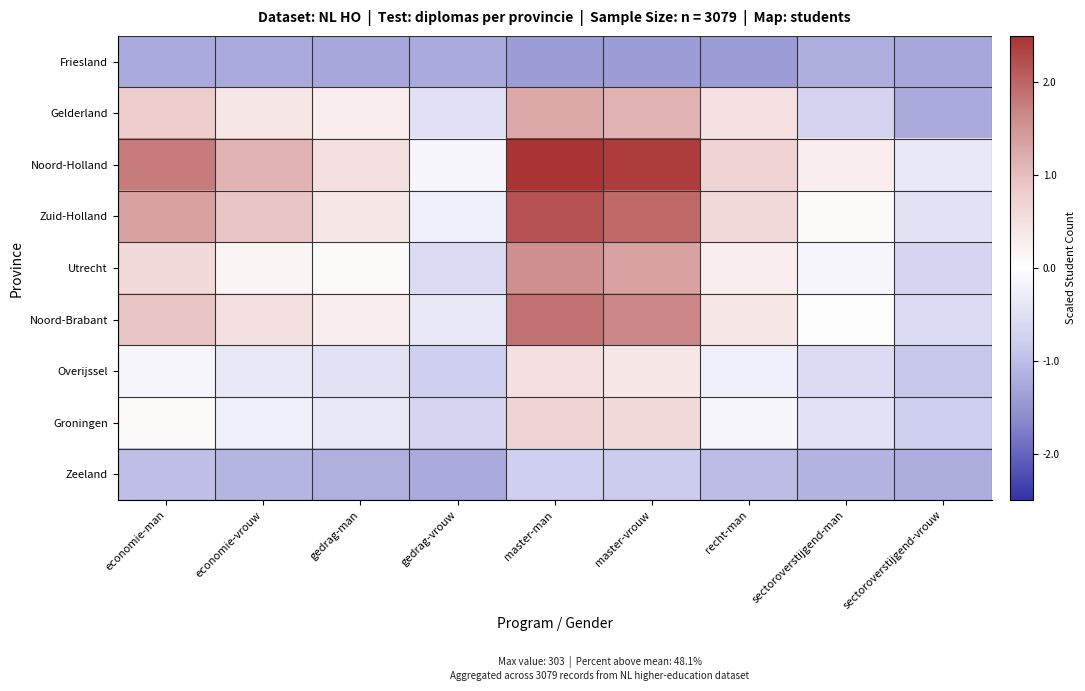

Reading right to left, what are all the values shown in this chart?

Friesland: sectoroverstijgend-vrouw=-1.3	sectoroverstijgend-man=-1.2	recht-man=-1.4	master-vrouw=-1.4	master-man=-1.4	gedrag-vrouw=-1.2	gedrag-man=-1.3	economie-vrouw=-1.2	economie-man=-1.2
Gelderland: sectoroverstijgend-vrouw=-1.2	sectoroverstijgend-man=-0.7	recht-man=0.5	master-vrouw=1.1	master-man=1.3	gedrag-vrouw=-0.5	gedrag-man=0.3	economie-vrouw=0.4	economie-man=0.8
Noord-Holland: sectoroverstijgend-vrouw=-0.4	sectoroverstijgend-man=0.3	recht-man=0.7	master-vrouw=2.4	master-man=2.5	gedrag-vrouw=-0.1	gedrag-man=0.5	economie-vrouw=1.1	economie-man=1.8
Zuid-Holland: sectoroverstijgend-vrouw=-0.5	sectoroverstijgend-man=0.1	recht-man=0.6	master-vrouw=2.0	master-man=2.2	gedrag-vrouw=-0.2	gedrag-man=0.4	economie-vrouw=0.9	economie-man=1.3
Utrecht: sectoroverstijgend-vrouw=-0.7	sectoroverstijgend-man=-0.1	recht-man=0.3	master-vrouw=1.3	master-man=1.5	gedrag-vrouw=-0.6	gedrag-man=0.1	economie-vrouw=0.2	economie-man=0.6
Noord-Brabant: sectoroverstijgend-vrouw=-0.6	sectoroverstijgend-man=-0.0	recht-man=0.4	master-vrouw=1.7	master-man=1.9	gedrag-vrouw=-0.4	gedrag-man=0.3	economie-vrouw=0.5	economie-man=0.9
Overijssel: sectoroverstijgend-vrouw=-0.9	sectoroverstijgend-man=-0.6	recht-man=-0.2	master-vrouw=0.4	master-man=0.5	gedrag-vrouw=-0.8	gedrag-man=-0.5	economie-vrouw=-0.4	economie-man=-0.1
Groningen: sectoroverstijgend-vrouw=-0.8	sectoroverstijgend-man=-0.5	recht-man=-0.1	master-vrouw=0.6	master-man=0.7	gedrag-vrouw=-0.7	gedrag-man=-0.4	economie-vrouw=-0.2	economie-man=0.1
Zeeland: sectoroverstijgend-vrouw=-1.2	sectoroverstijgend-man=-1.1	recht-man=-1.0	master-vrouw=-0.8	master-man=-0.8	gedrag-vrouw=-1.2	gedrag-man=-1.2	economie-vrouw=-1.1	economie-man=-1.0